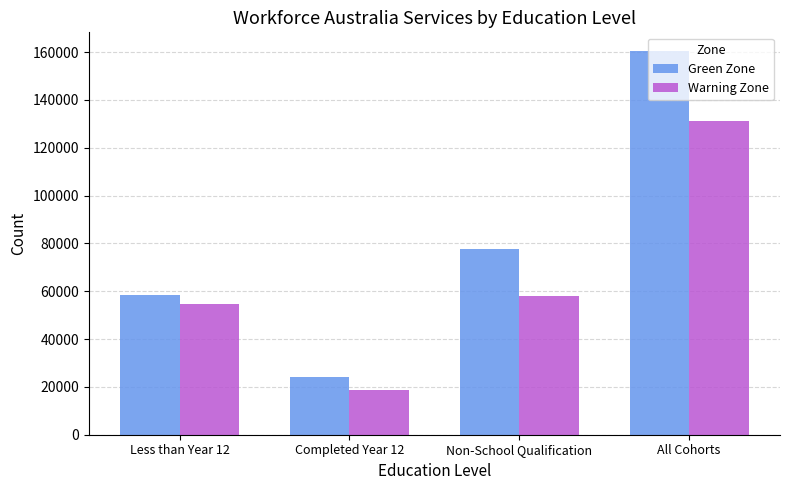

Reading left to right, list all the values displayed in this chart.

Green Zone: Less than Year 12=58225	Completed Year 12=24180	Non-School Qualification=77780	All Cohorts=160220
Warning Zone: Less than Year 12=54675	Completed Year 12=18685	Non-School Qualification=57975	All Cohorts=131370